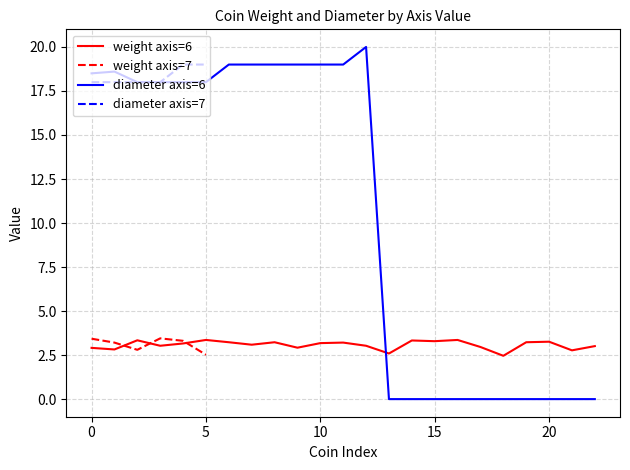

After their last crossing, which series has the higher values: diameter axis=6 or weight axis=6?

weight axis=6